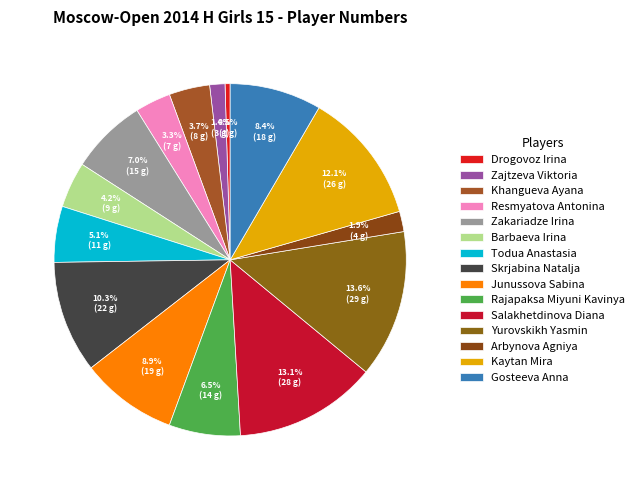

Is it true that Khangueva Ayana is 4% of the pie?

True